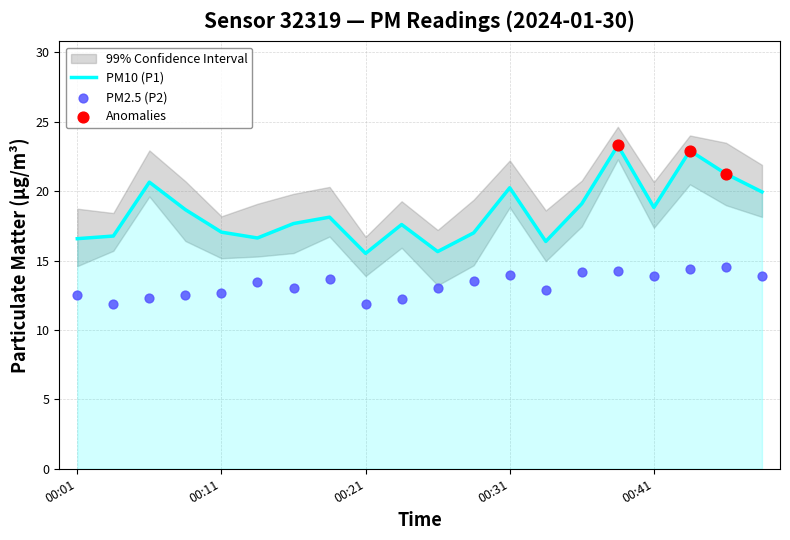

What is the total value across all series at 00:28?

30.6